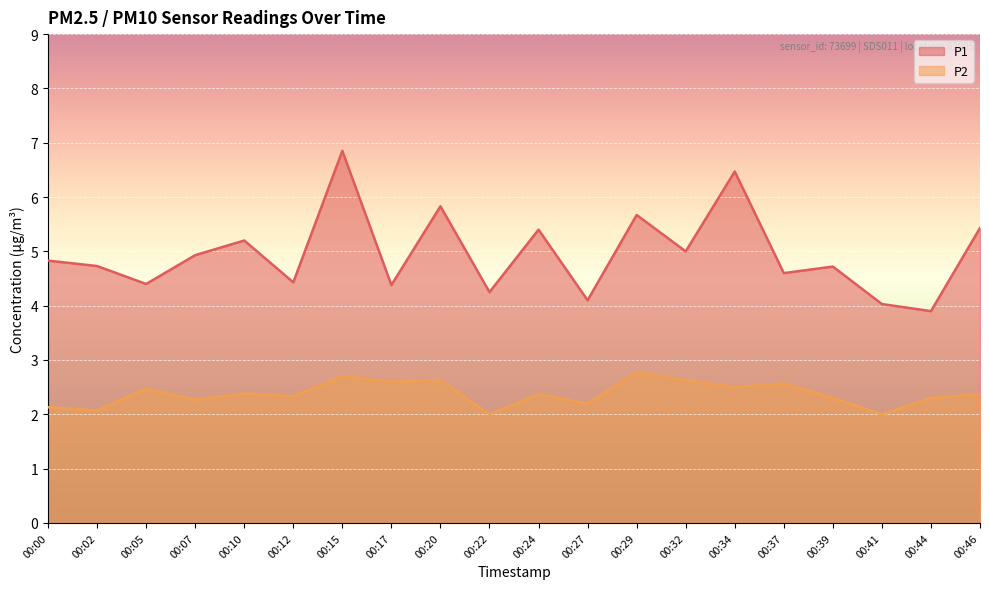

The value of P1 at 00:24 is 5.4. True or false?

True